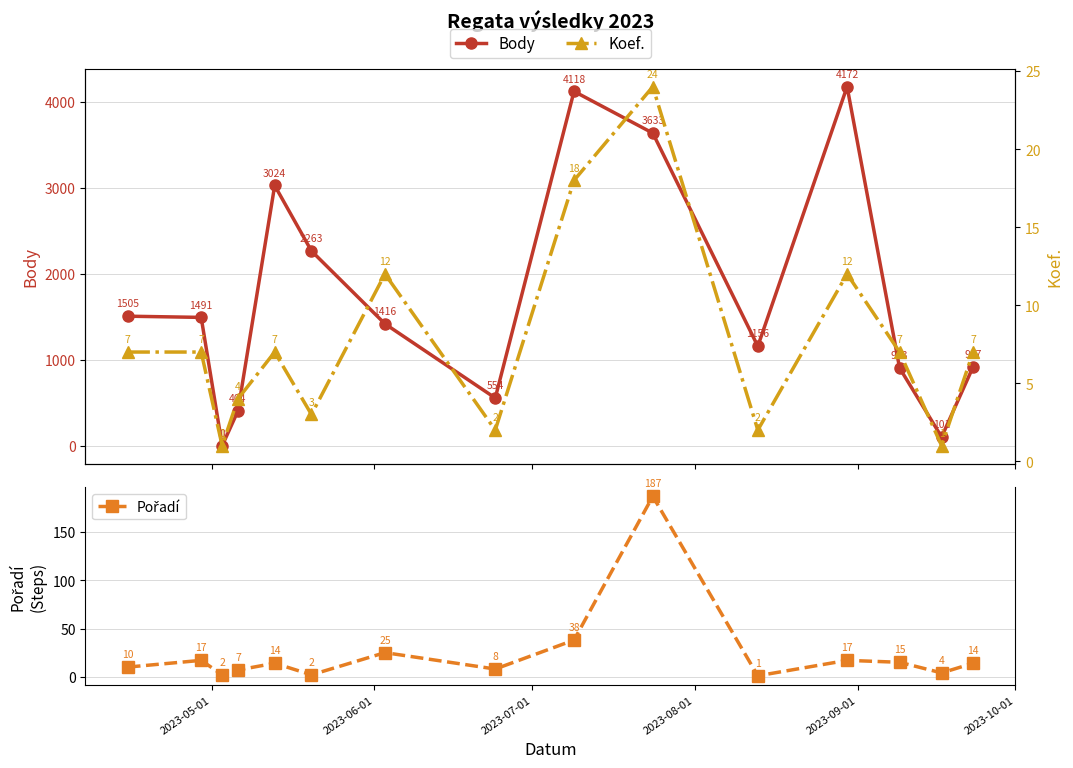

What is the maximum value for Koef.?

24